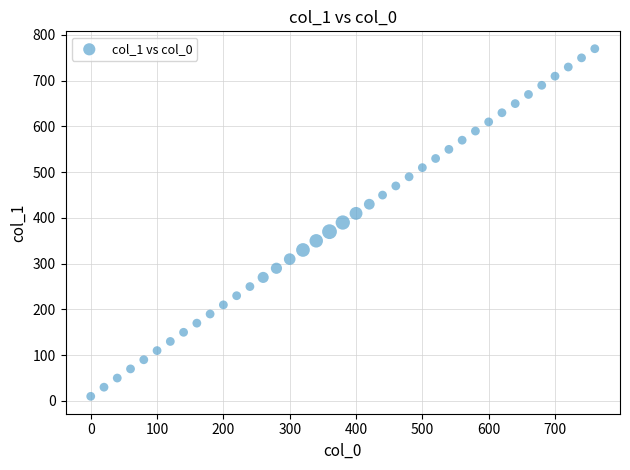

What is the range of X values (max minus min)?

760